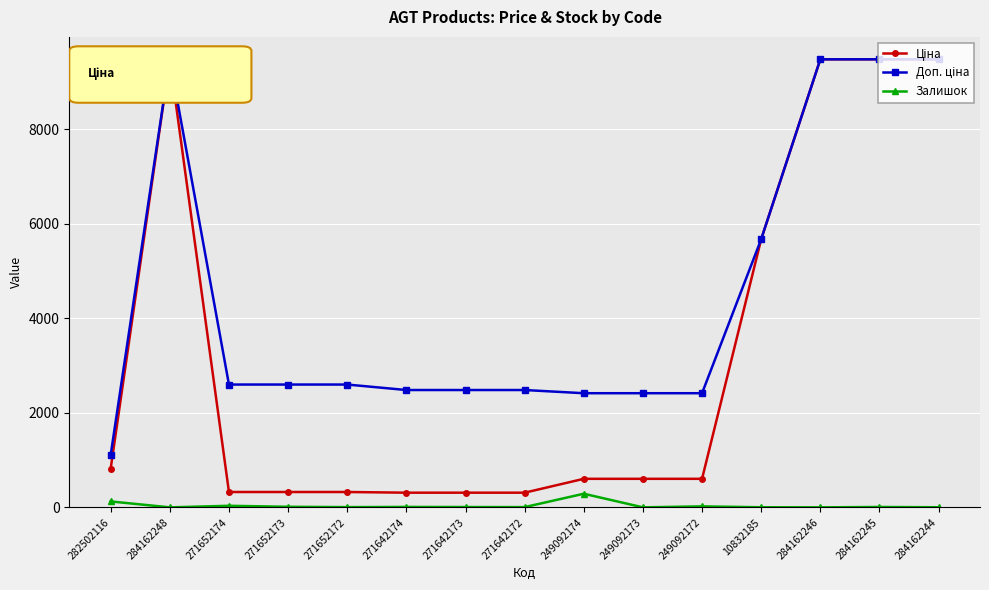

True or false: Залишок has more than 0 points higher than both neighbors.

True